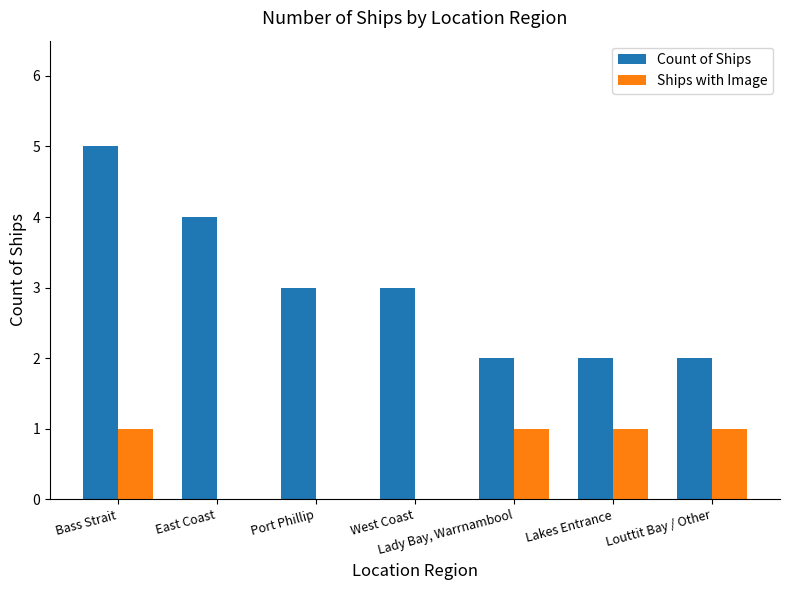

True or false: Count of Ships has a value of 3 at West Coast.

True